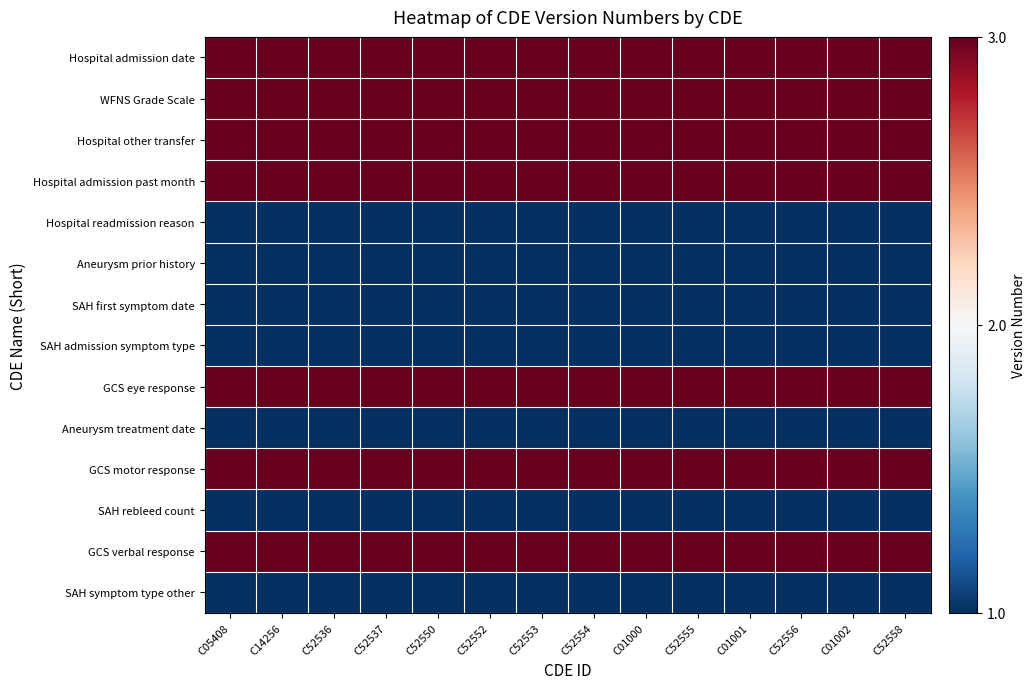

At which category is the sum across all series the highest?

C05408